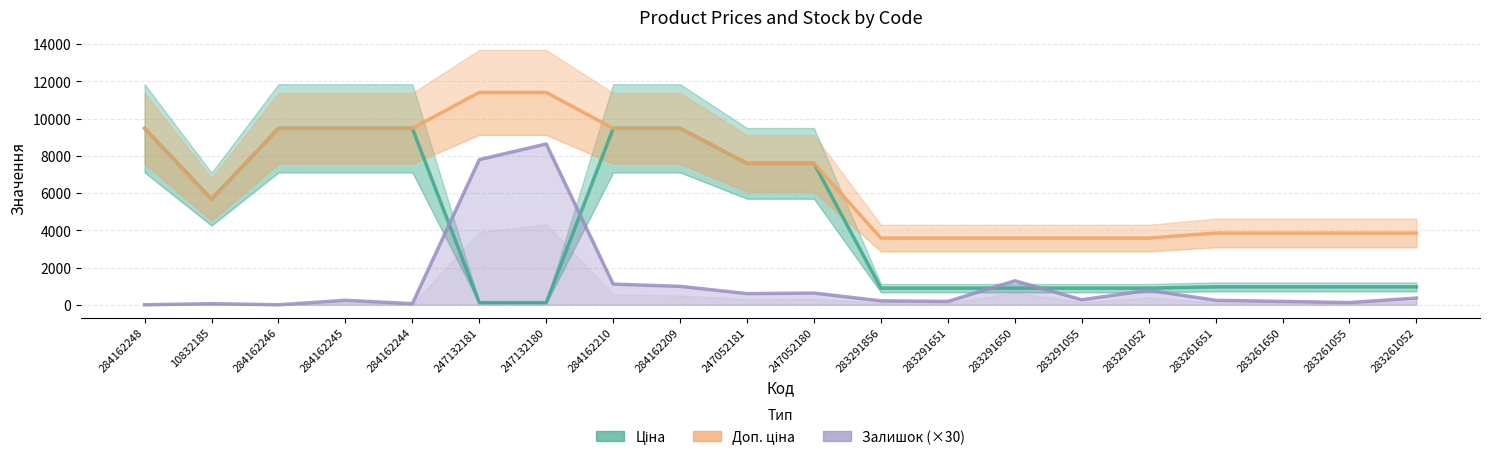

Reading left to right, transcribe all the data shown in this chart.

Ціна: 284162248=9480.1	10832185=5673.8	284162246=9480.1	284162245=9480.1	284162244=9480.1	247132181=114.1	247132180=114.1	284162210=9480.1	284162209=9480.1	247052181=7596.5	247052180=7596.5	283291856=895.9	283291651=895.9	283291650=895.9	283291055=895.9	283291052=895.9	283261651=963.5	283261650=963.5	283261055=963.5	283261052=963.5
Доп. ціна: 284162248=9480.1	10832185=5673.8	284162246=9480.1	284162245=9480.1	284162244=9480.1	247132181=11410.0	247132180=11410.0	284162210=9480.1	284162209=9480.1	247052181=7596.5	247052180=7596.5	283291856=3583.6	283291651=3583.6	283291650=3583.6	283291055=3583.6	283291052=3583.6	283261651=3854.0	283261650=3854.0	283261055=3854.0	283261052=3854.0
Залишок (×30): 284162248=0.0	10832185=60.0	284162246=0.0	284162245=240.0	284162244=60.0	247132181=7800.0	247132180=8640.0	284162210=1110.0	284162209=990.0	247052181=600.0	247052180=630.0	283291856=210.0	283291651=180.0	283291650=1290.0	283291055=270.0	283291052=780.0	283261651=240.0	283261650=180.0	283261055=120.0	283261052=360.0